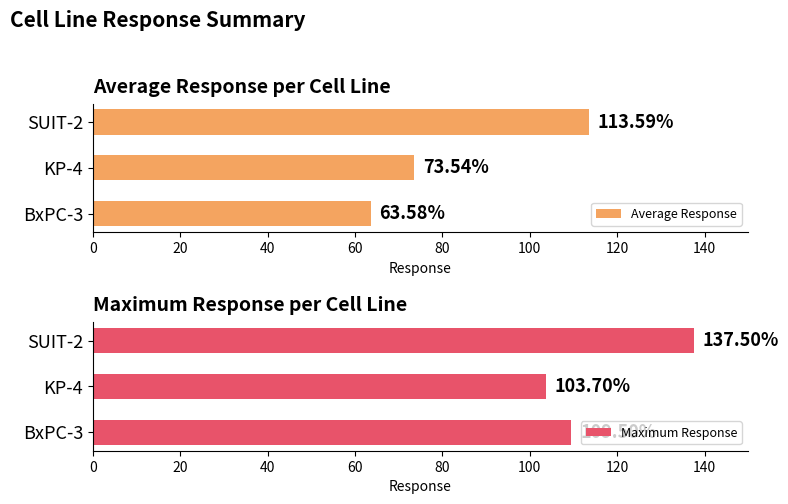

How many bars are there in total?

6